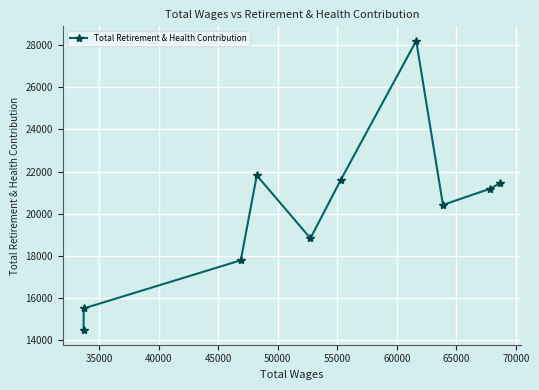

How many interior local valleys (lower than both neighbors) does the data have?

2